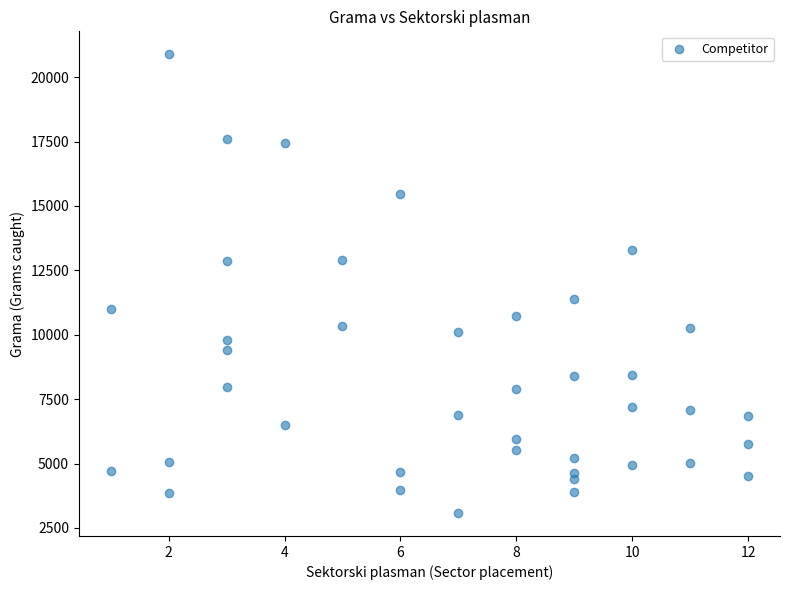

What is the range of X values (max minus min)?

11